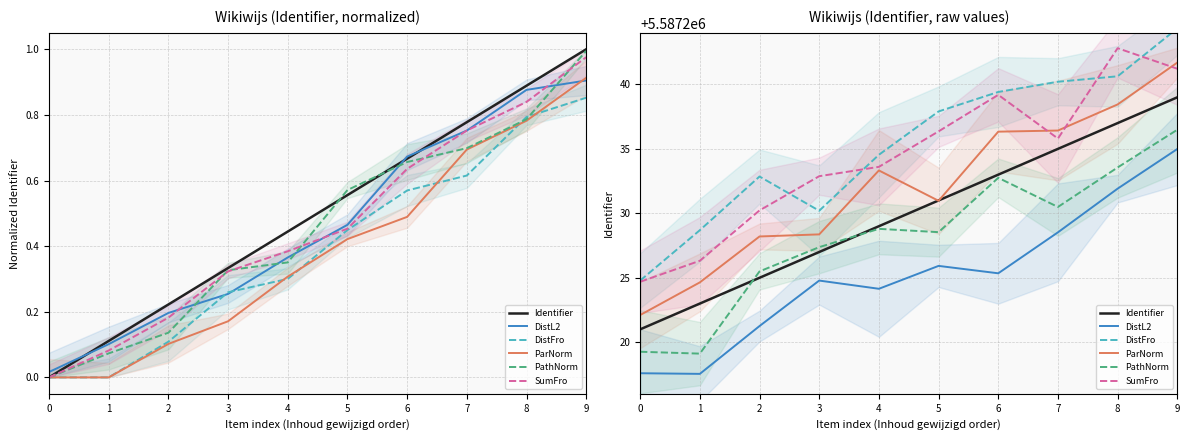

Reading left to right, what are all the values shown in this chart?

Identifier: 0=5587221.0	1=5587223.0	2=5587225.0	3=5587227.0	4=5587229.0	5=5587231.0	6=5587233.0	7=5587235.0	8=5587237.0	9=5587239.0
DistL2: 0=5587217.6	1=5587217.5	2=5587221.3	3=5587224.8	4=5587224.1	5=5587225.9	6=5587225.3	7=5587228.5	8=5587231.9	9=5587235.0
DistFro: 0=5587224.8	1=5587228.7	2=5587232.9	3=5587230.2	4=5587234.5	5=5587237.9	6=5587239.4	7=5587240.2	8=5587240.6	9=5587244.3
ParNorm: 0=5587222.1	1=5587224.6	2=5587228.2	3=5587228.4	4=5587233.3	5=5587231.0	6=5587236.3	7=5587236.4	8=5587238.4	9=5587241.7
PathNorm: 0=5587219.3	1=5587219.1	2=5587225.5	3=5587227.4	4=5587228.8	5=5587228.5	6=5587232.8	7=5587230.5	8=5587233.6	9=5587236.5
SumFro: 0=5587224.7	1=5587226.3	2=5587230.2	3=5587232.9	4=5587233.6	5=5587236.4	6=5587239.2	7=5587235.8	8=5587242.8	9=5587241.2